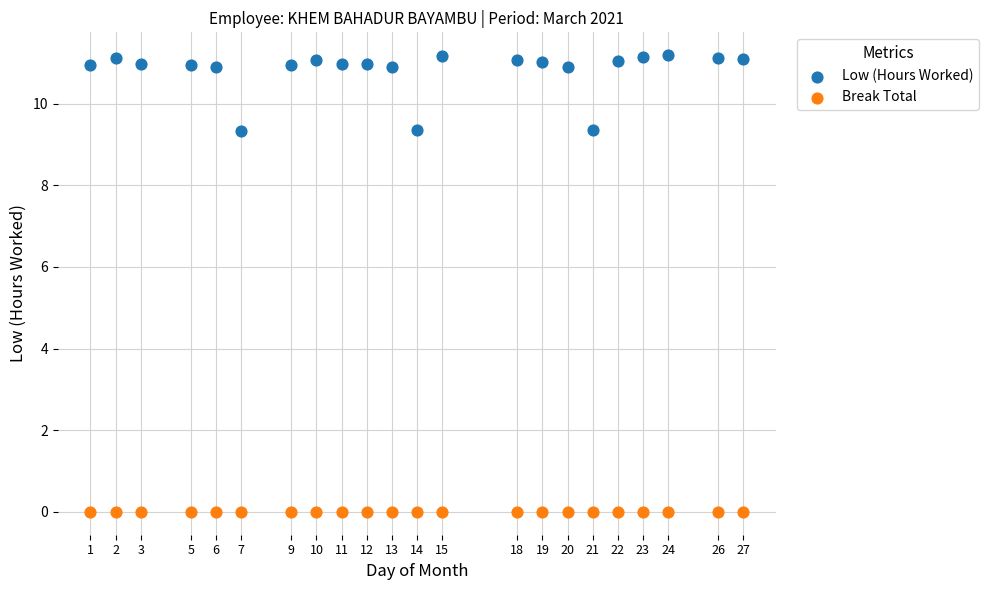

Which series contains the lowest Y value?

Break Total